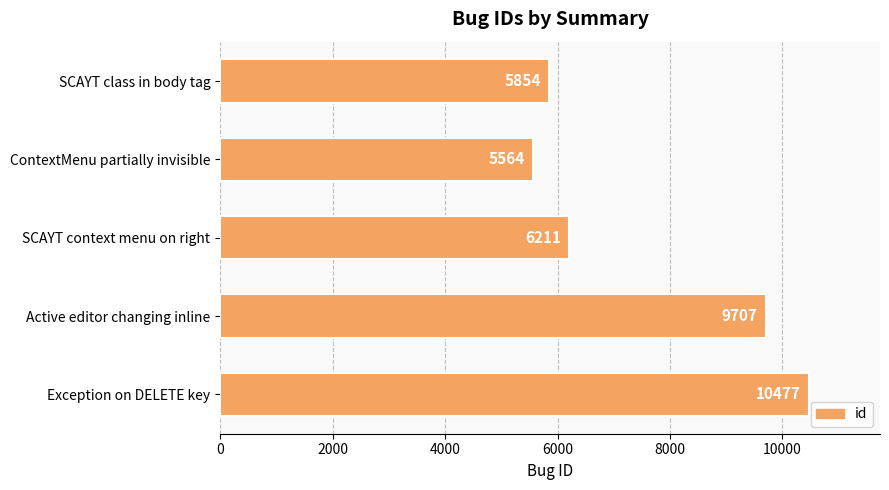

Reading top to bottom, what are all the values shown in this chart?

SCAYT class in body tag=5854	ContextMenu partially invisible=5564	SCAYT context menu on right=6211	Active editor changing inline=9707	Exception on DELETE key=10477